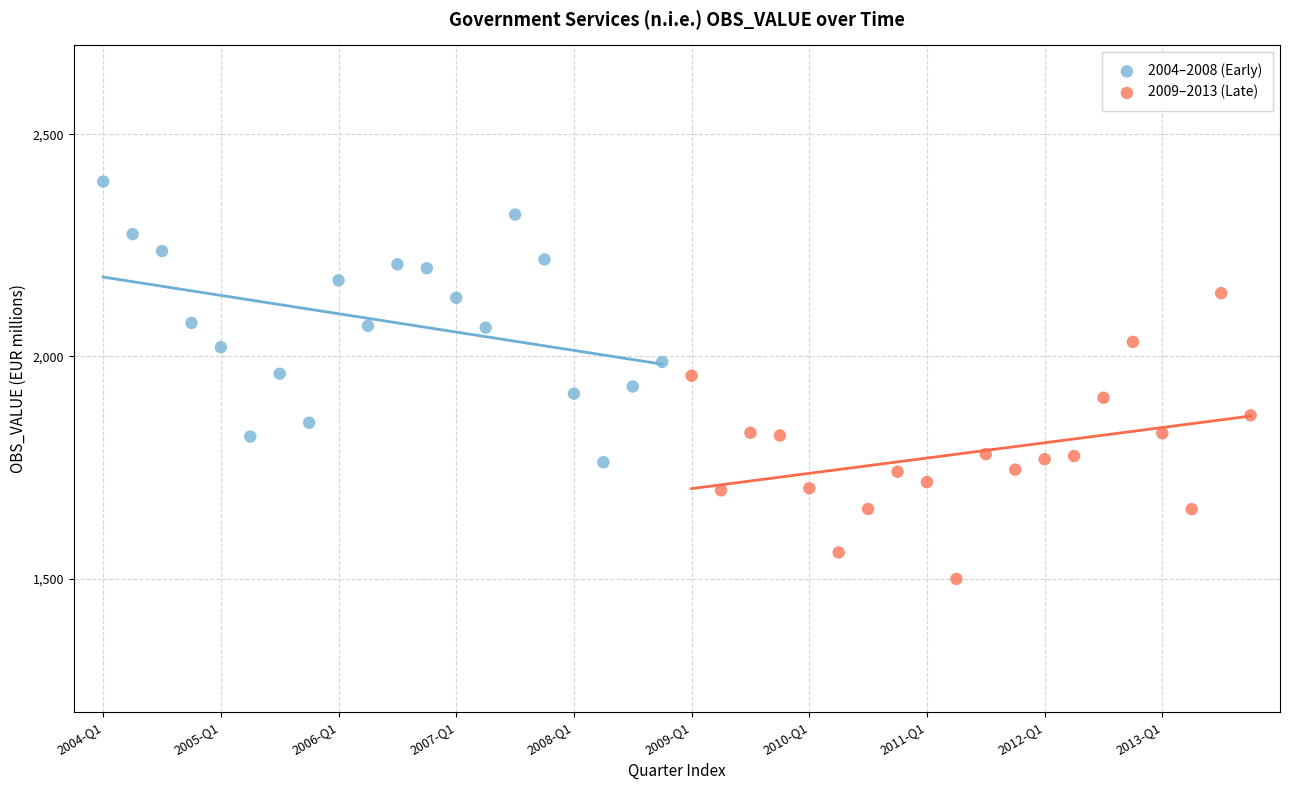

Which series reaches the maximum Y coordinate?

2004–2008 (Early)